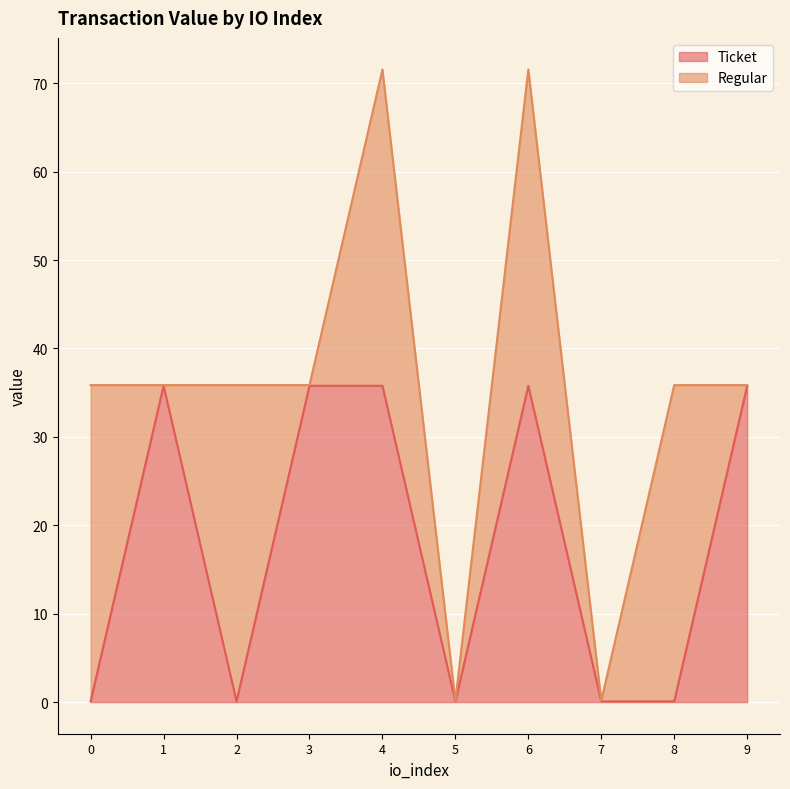

Rank the categories by value from highest to lowest.

1, 3, 4, 6, 9, 0, 2, 5, 7, 8